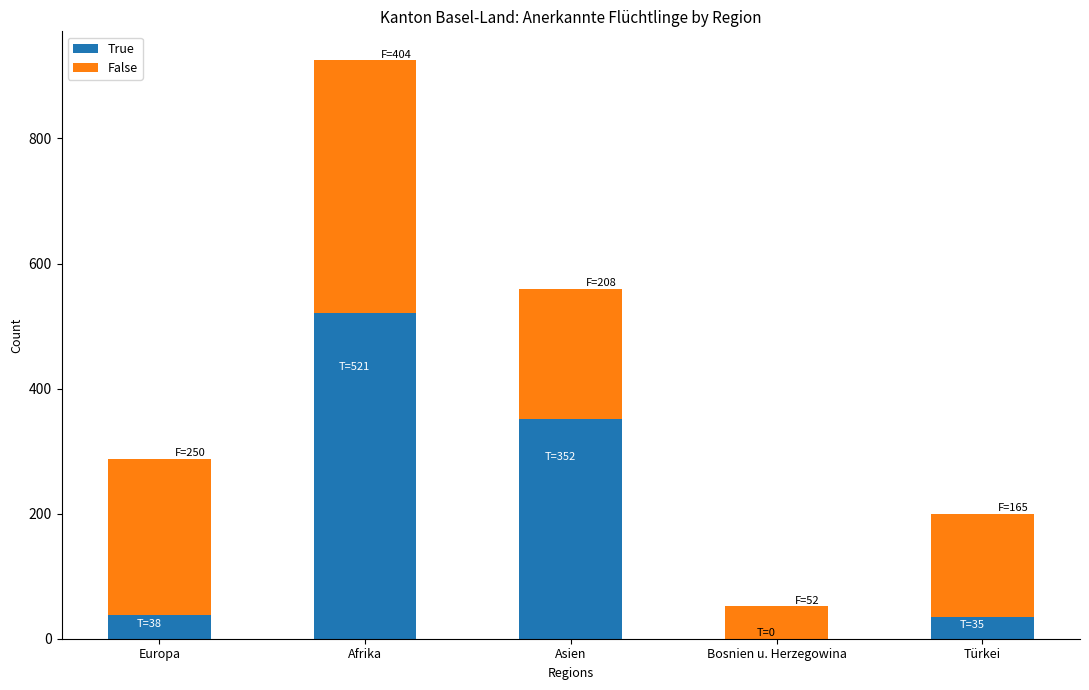

Which category has the highest value in the True series?

Afrika